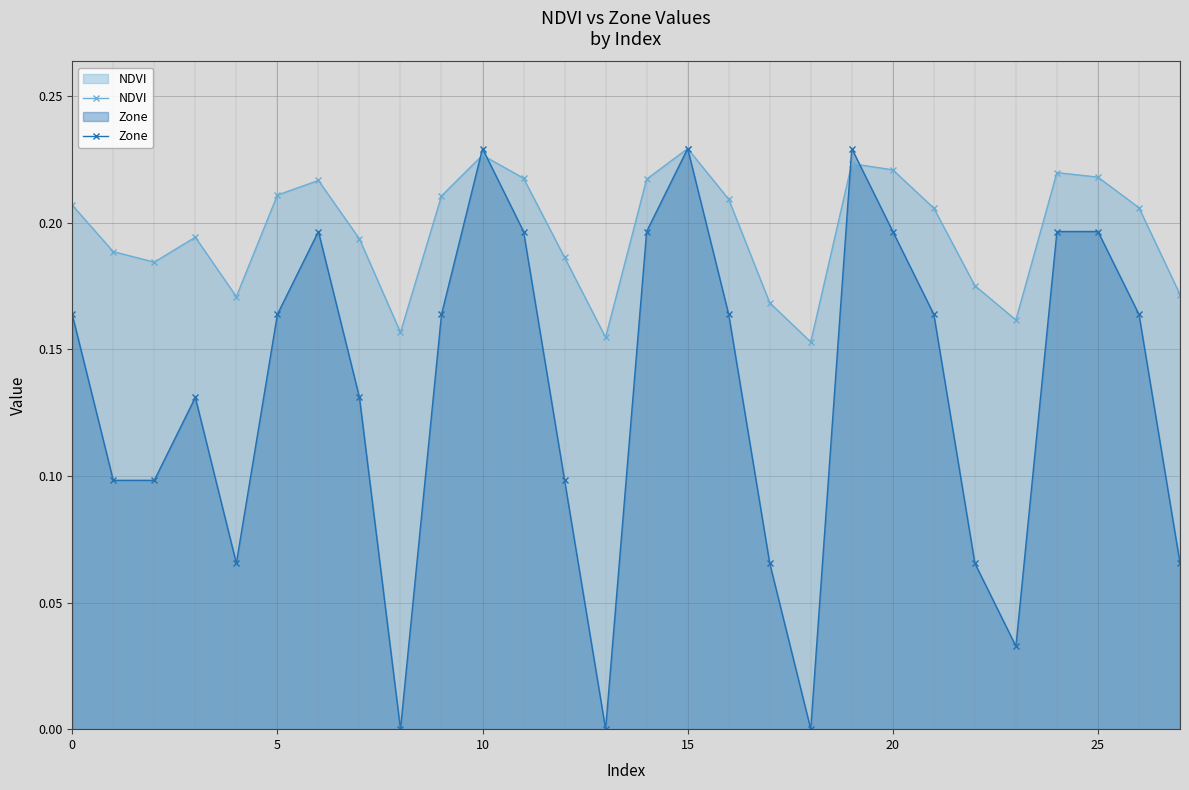

Reading left to right, transcribe all the data shown in this chart.

NDVI: 0.2	0.2	0.2	0.2	0.2	0.2	0.2	0.2	0.2	0.2	0.2	0.2	0.2	0.2	0.2	0.2	0.2	0.2	0.2	0.2	0.2	0.2	0.2	0.2	0.2	0.2	0.2	0.2
Zone: 0.2	0.1	0.1	0.1	0.1	0.2	0.2	0.1	0.0	0.2	0.2	0.2	0.1	0.0	0.2	0.2	0.2	0.1	0.0	0.2	0.2	0.2	0.1	0.0	0.2	0.2	0.2	0.1